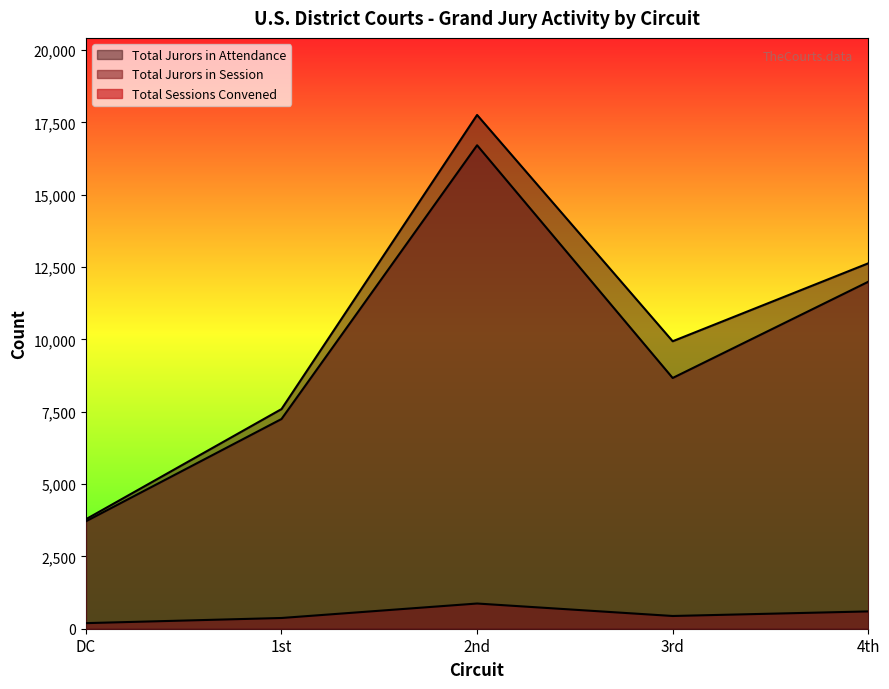

What position from the left is 3rd?

4